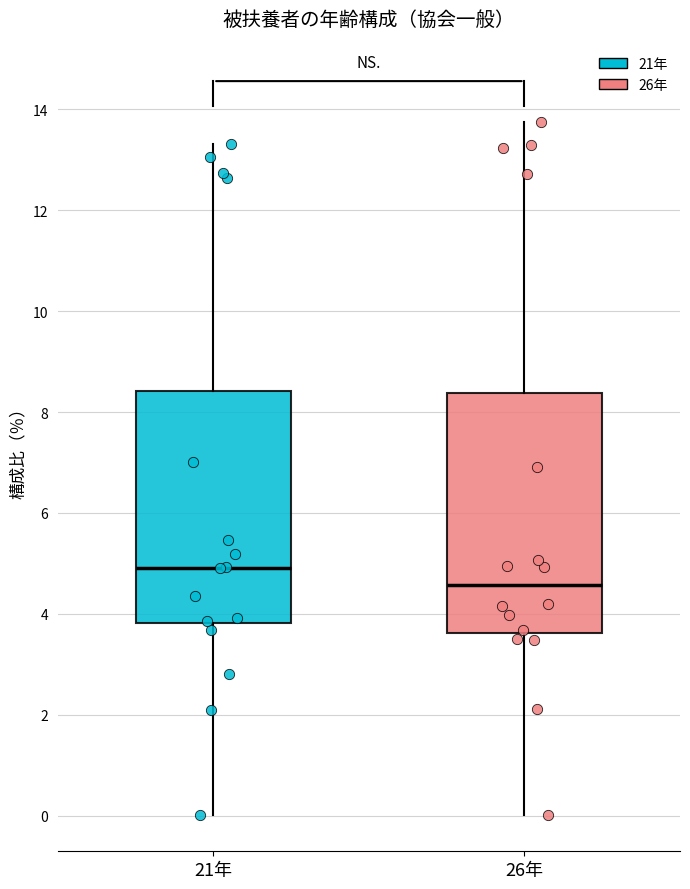

Reading left to right, read every box against the y-axis: the position of its median line, the range the box covers, and the ends of its whiskers. The values are not printed on the chart, so give them approximately, as read against the axis.

21年: median 5.0, box 3.8 to 8.4, whiskers 0.0 to 13.4
26年: median 4.6, box 3.6 to 8.4, whiskers 0.0 to 13.8